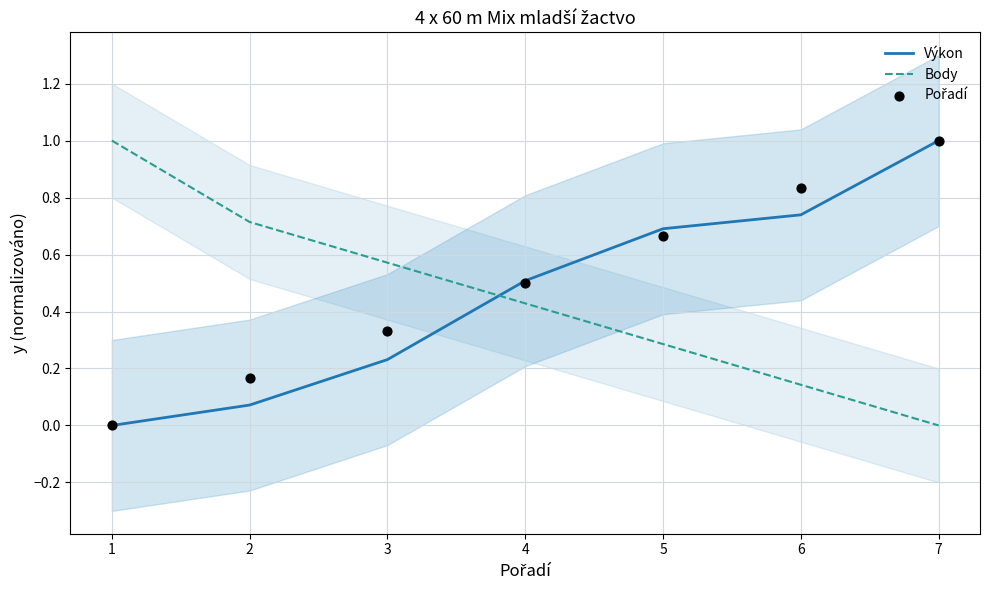

At which category is the sum across all series the highest?

7